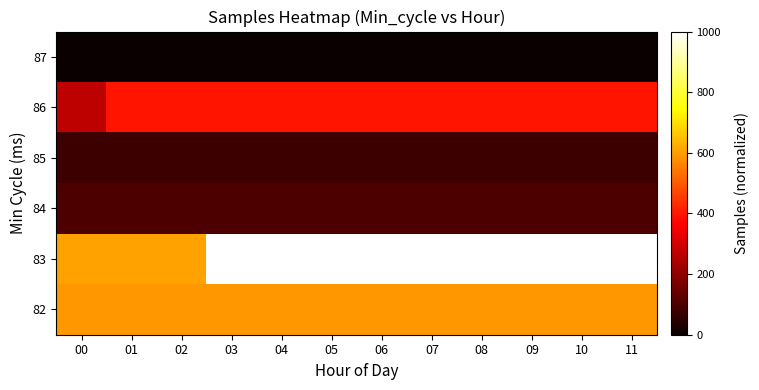

Which label corresponds to the smallest value in the chart?

00